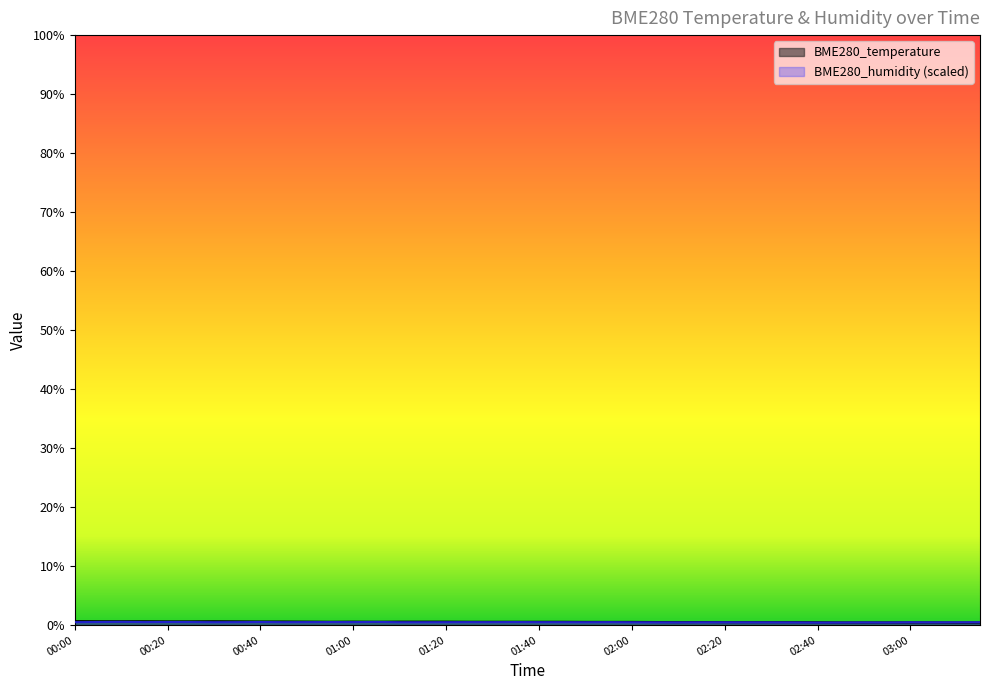

Count the number of categories in the chart.

40